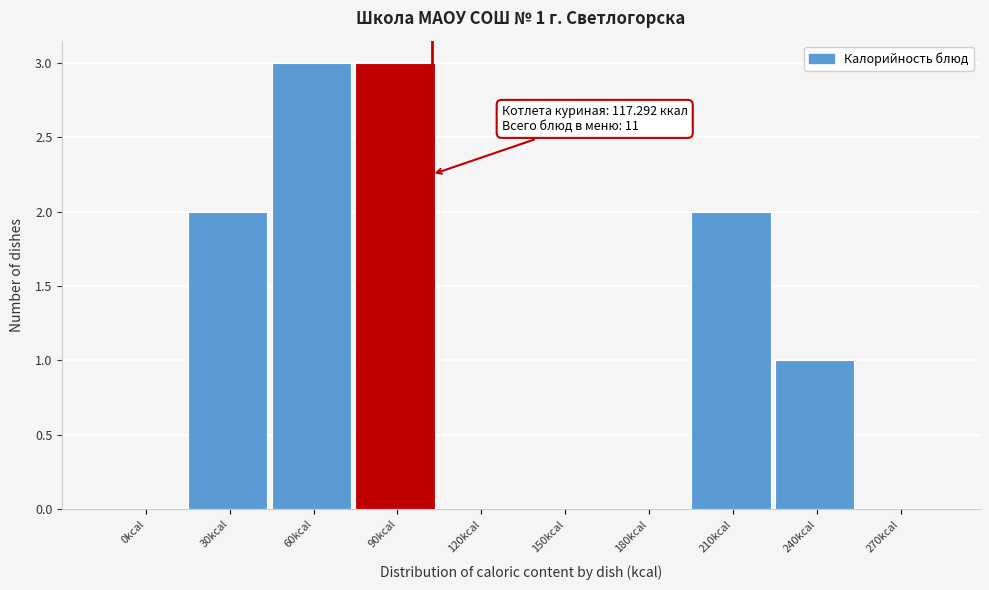

Reading left to right, what are all the values shown in this chart?

0kcal=0	30kcal=2	60kcal=3	90kcal=3	120kcal=0	150kcal=0	180kcal=0	210kcal=2	240kcal=1	270kcal=0